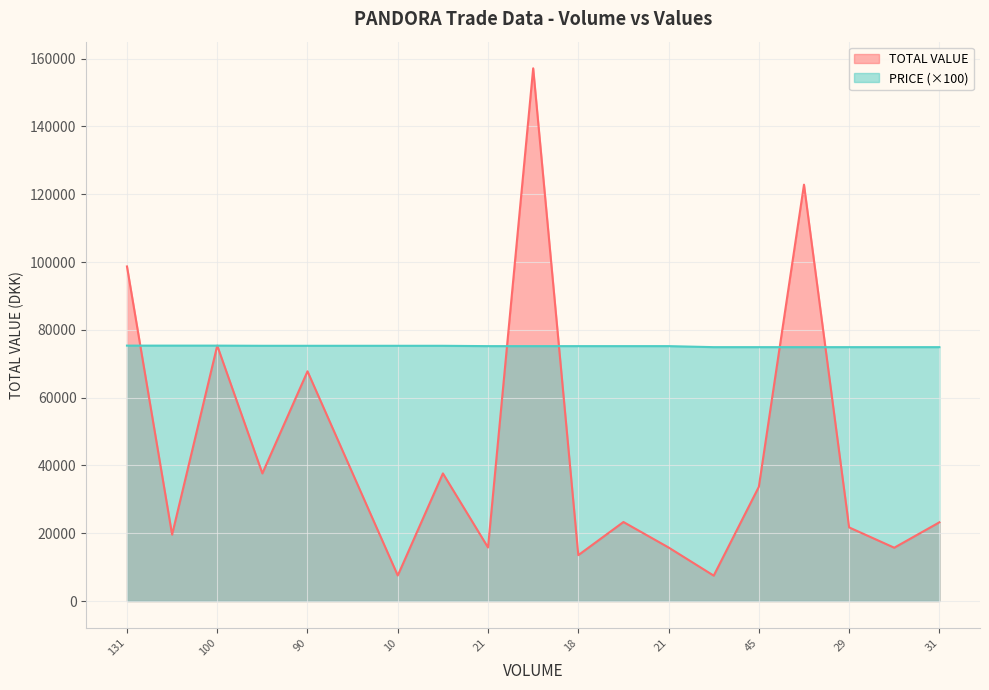

What is the total value across all series at 164?

197736.0